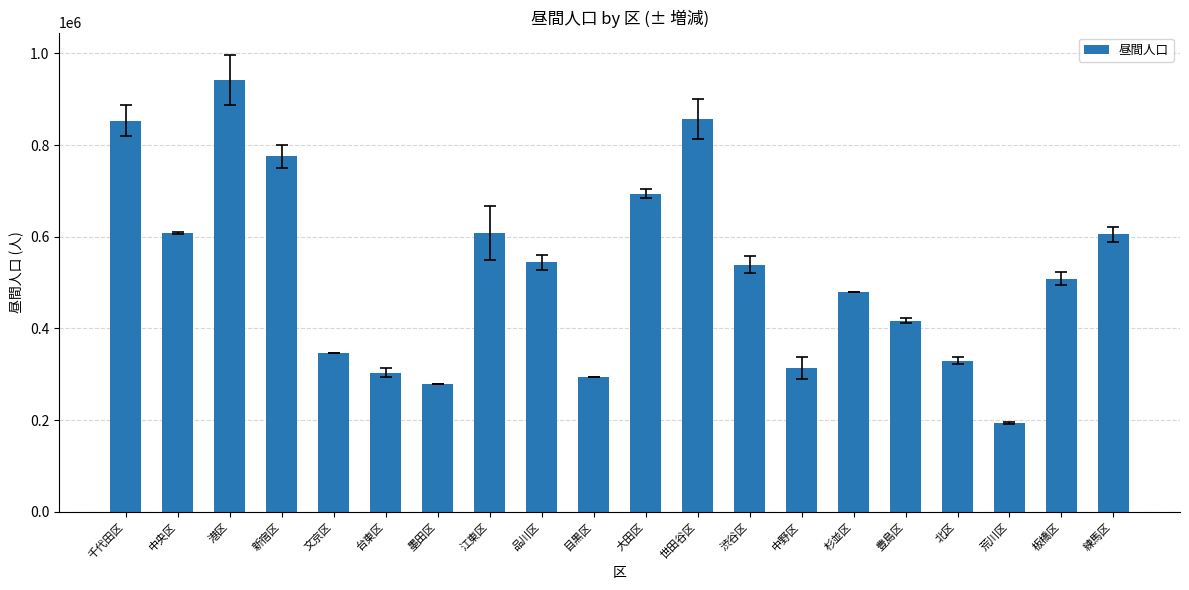

What is the sum of the values at 台東区 and 練馬区?

909015